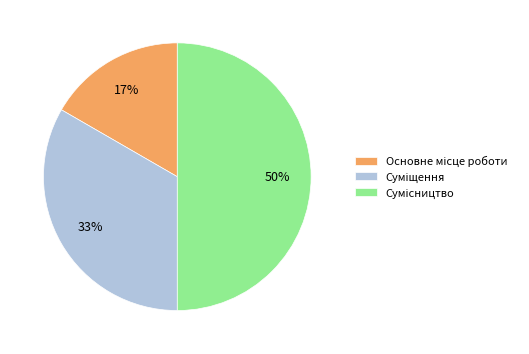

To the nearest percent, what is the difference between the largest and smallest slice percentages?

33%